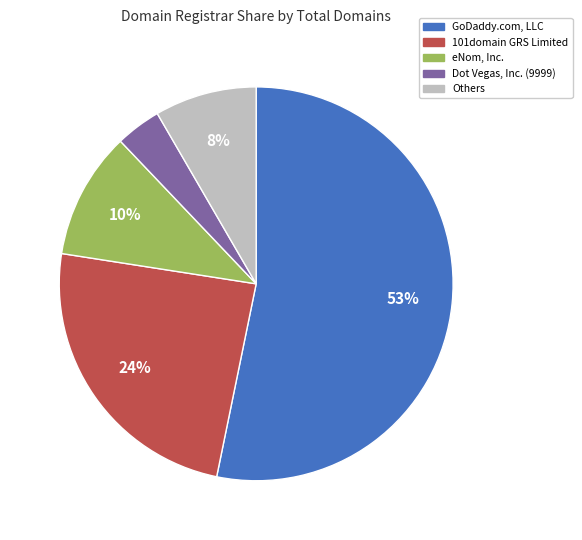

Does any single category account for the majority?

Yes